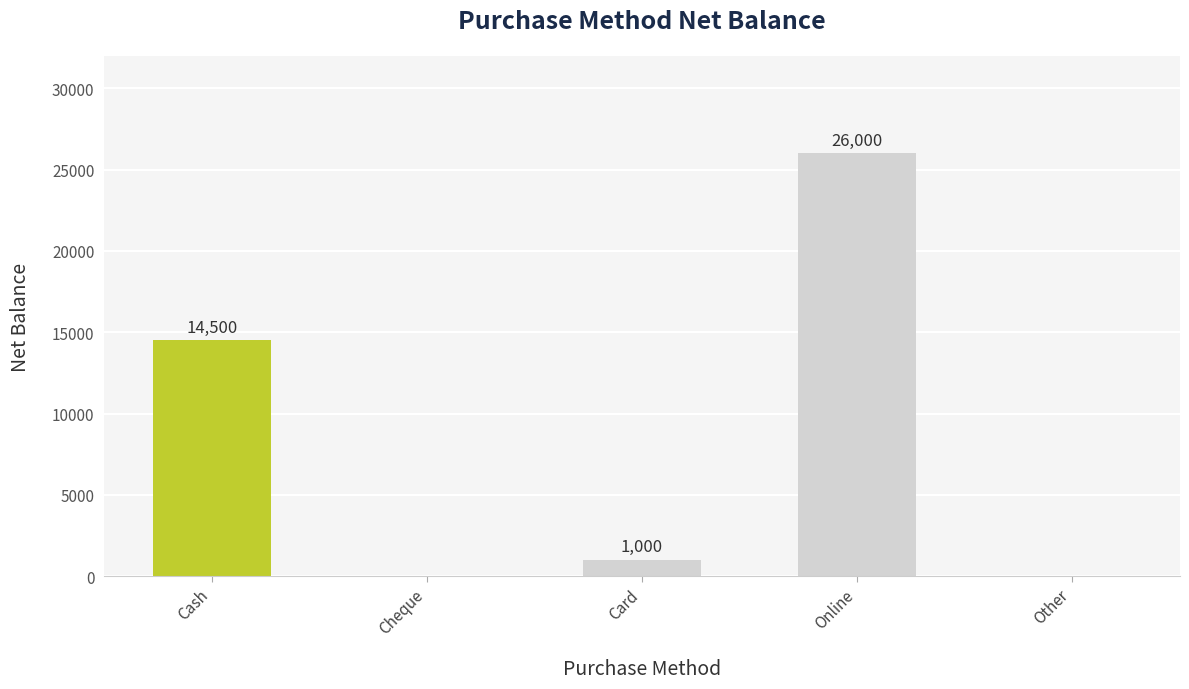

What is the sum of all values?

41500